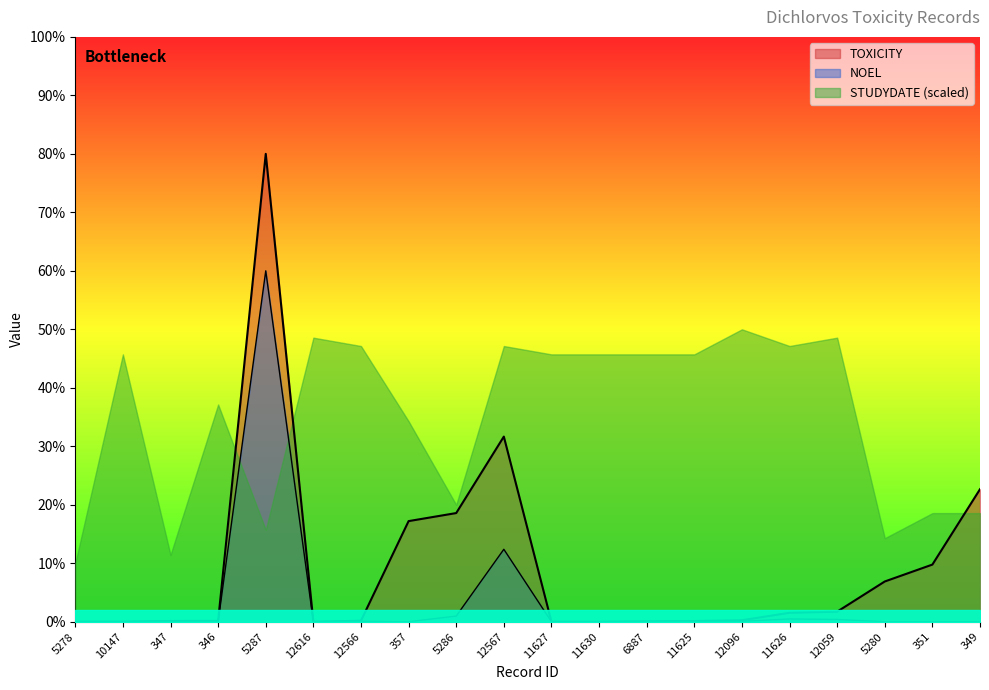

Between 10147 and 5286, which is larger?

5286